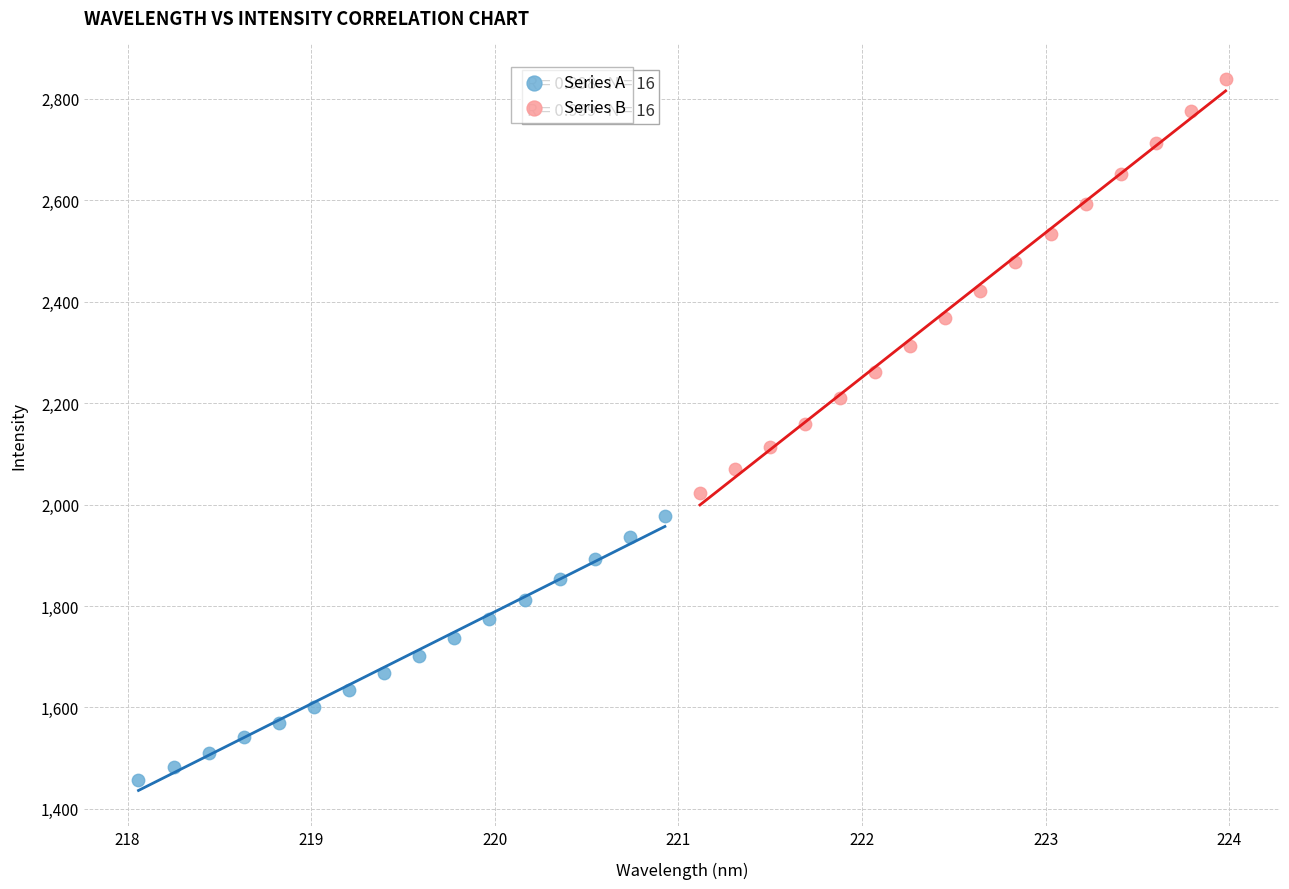

Which series reaches the maximum Y coordinate?

Series B